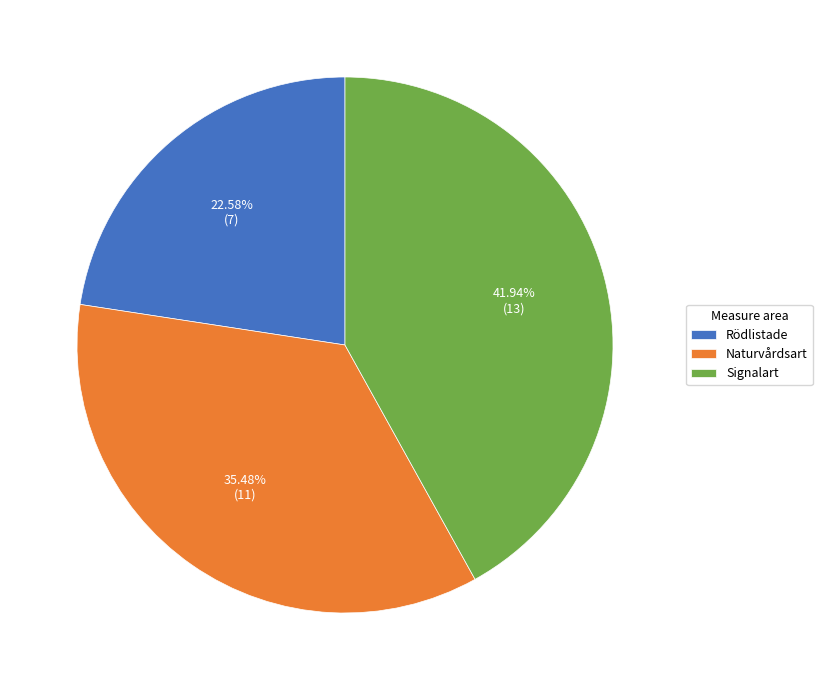

To the nearest percent, what is the difference between the Rödlistade and Naturvårdsart slice percentages?

13%